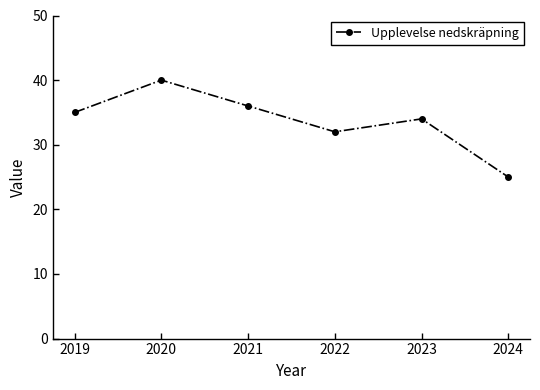

How many points are lower than both their immediate neighbors (excluding endpoints)?

1